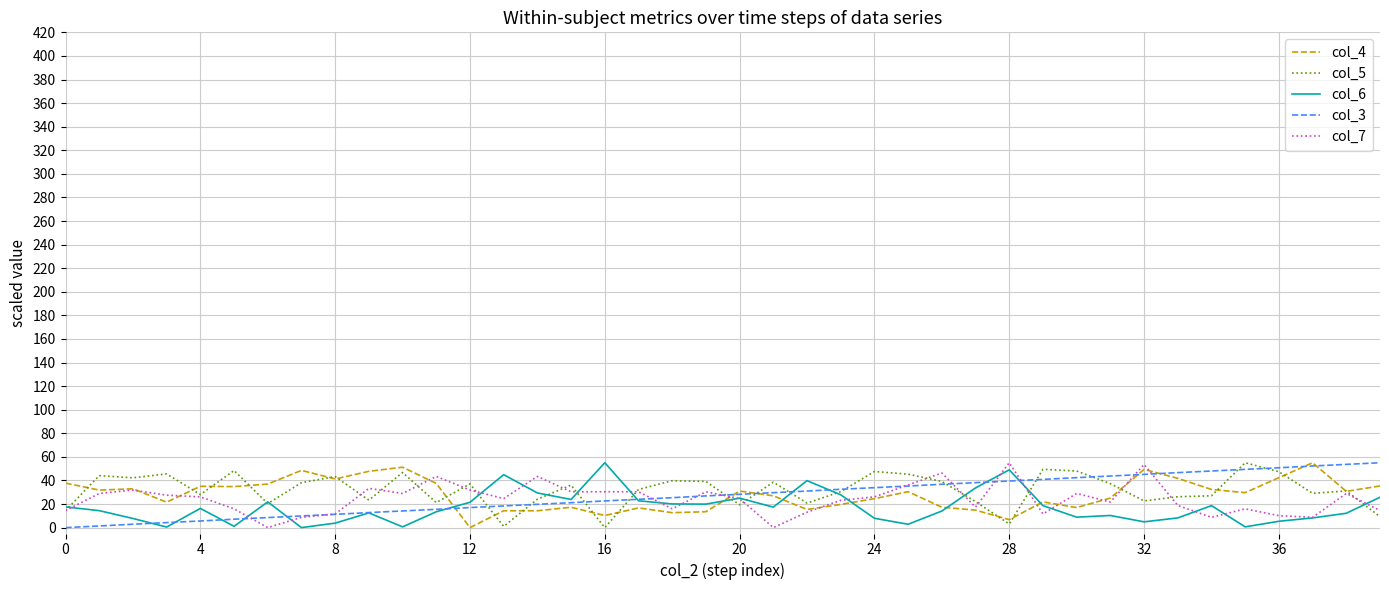

What is the highest value of the col_4 series?

55.0